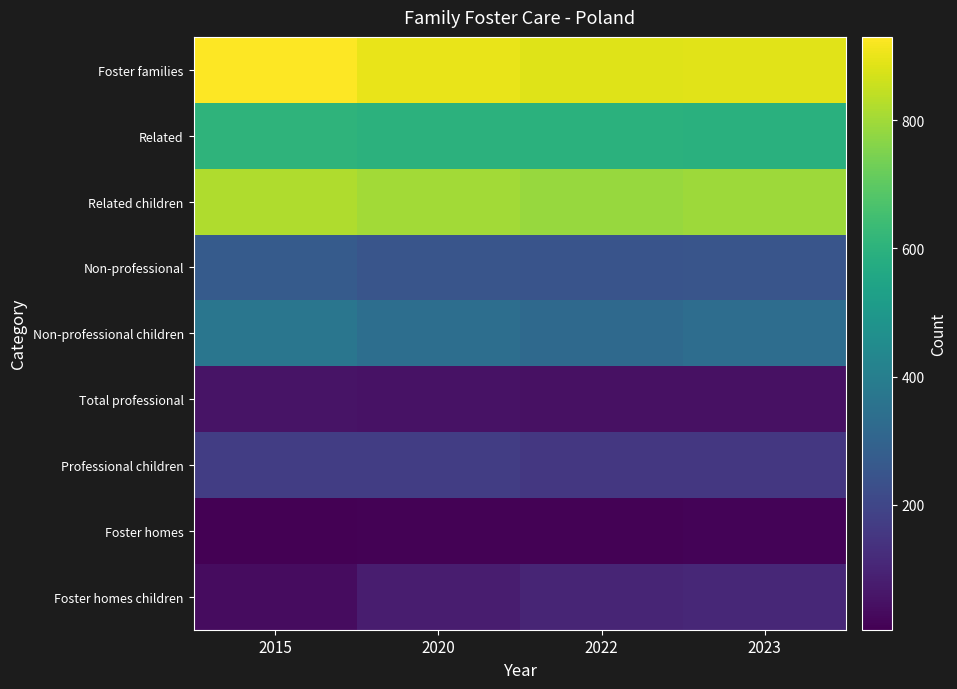

Between 2015 and 2023, which series saw the biggest shift?

Foster homes children